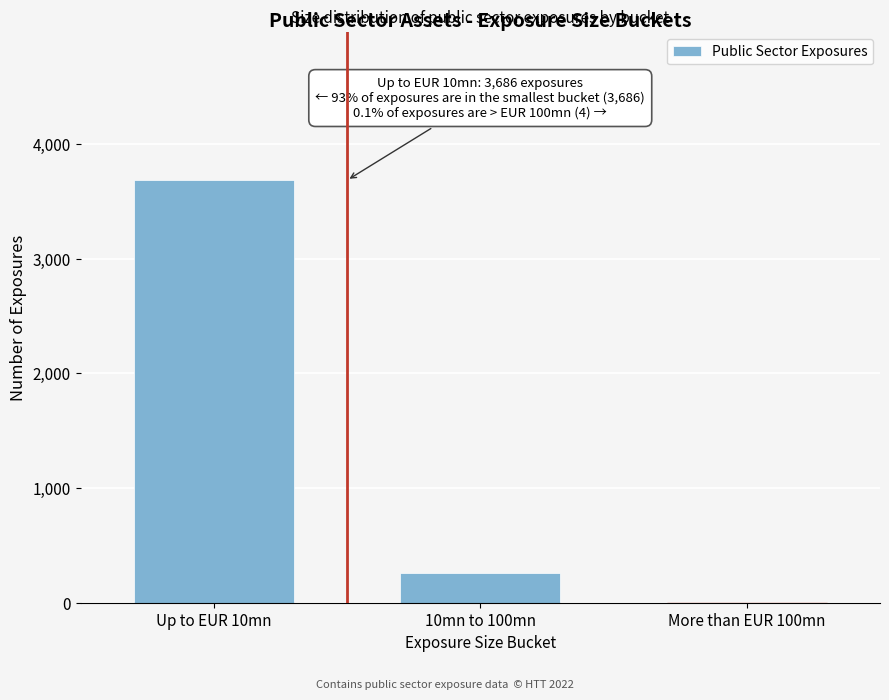

Reading right to left, extract all data points from this chart.

More than EUR 100mn=4	10mn to 100mn=258	Up to EUR 10mn=3686